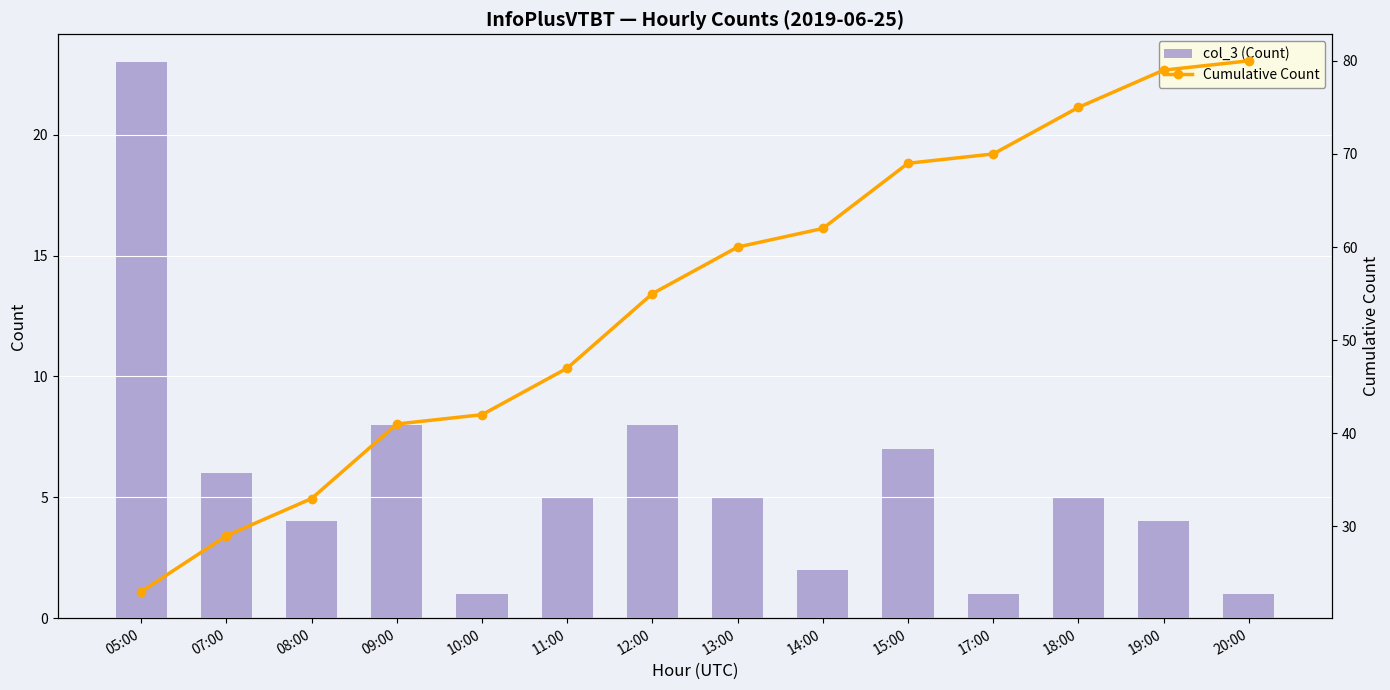

Which category has the lowest value across all series?

10:00